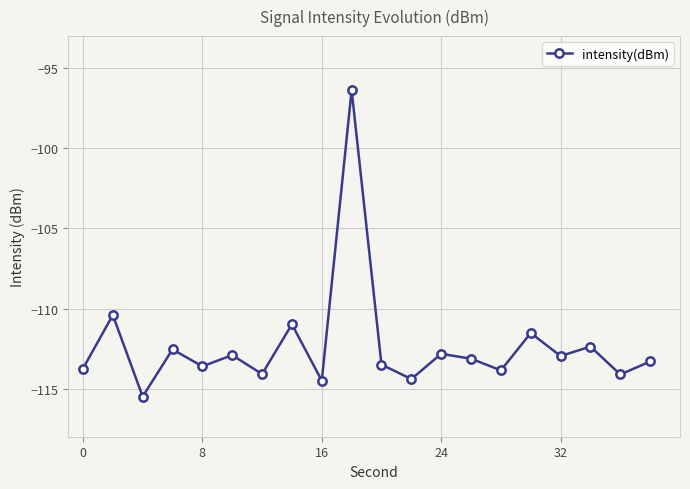

How many interior local peaks (higher than both neighbors) does the data have?

8